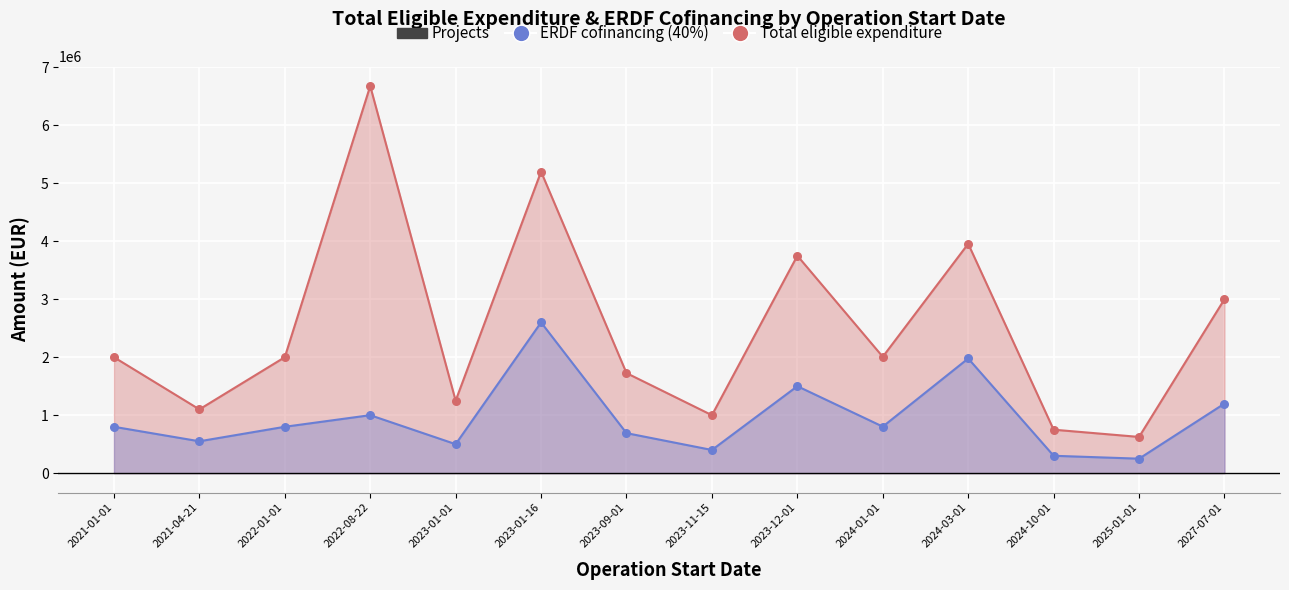

Which series has the largest total across all categories?

Total eligible expenditure